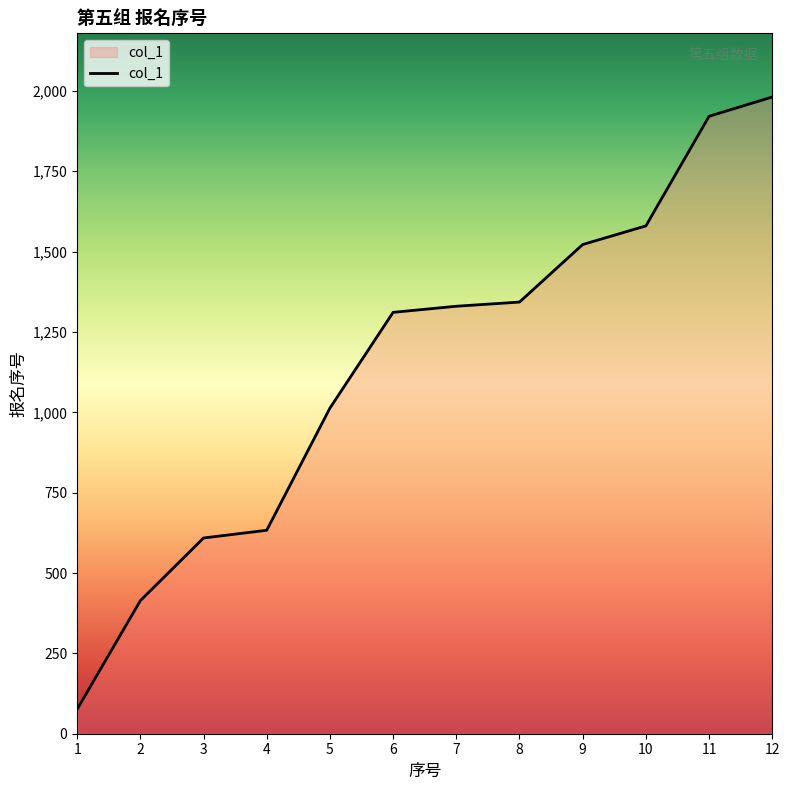

True or false: the data shows 1311 at 6.

True